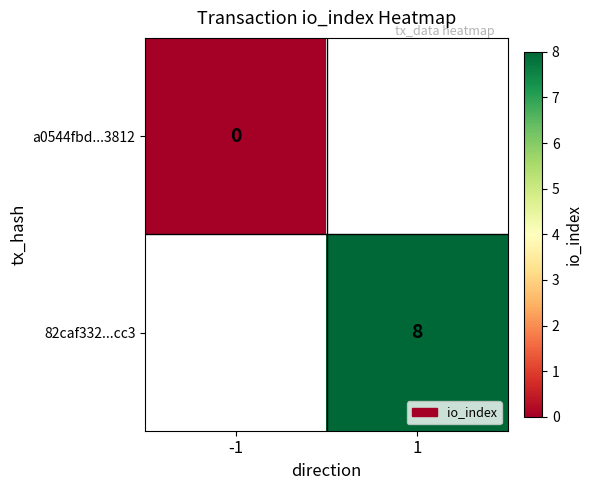

How many series are shown in this chart?

2